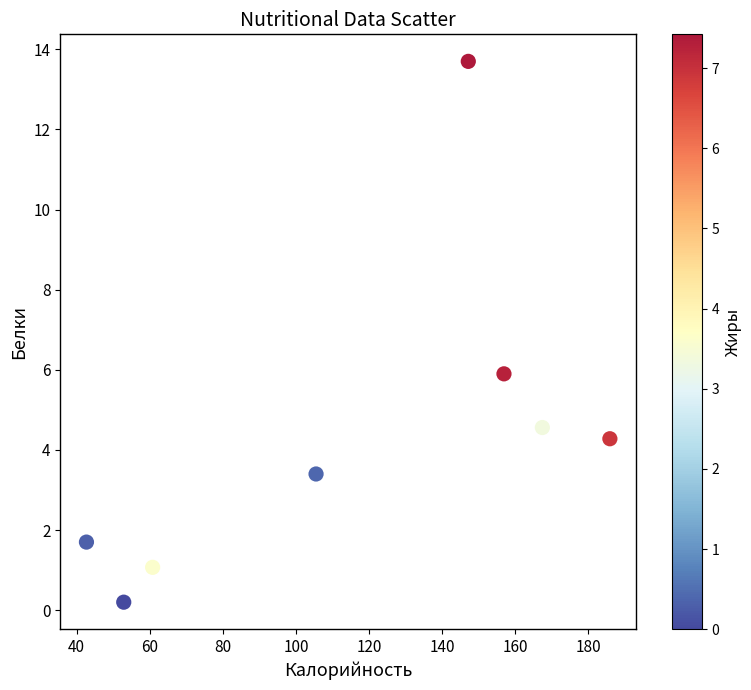

What is the average Y value?

4.4